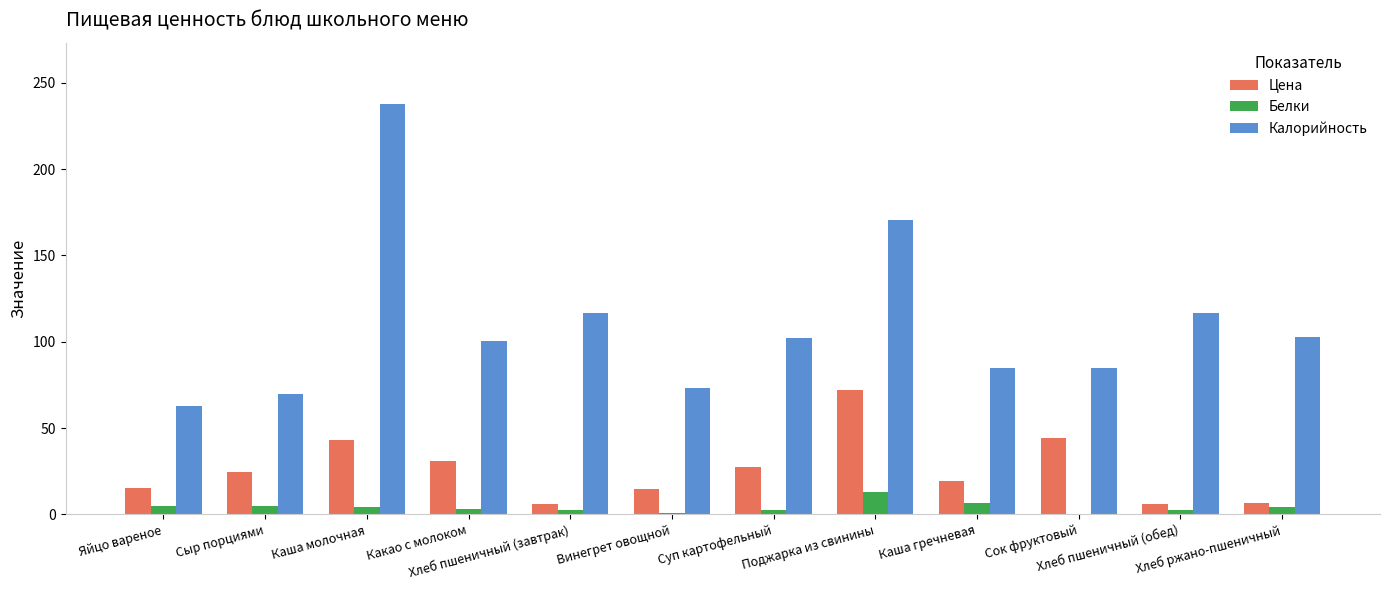

What is the sum of all Белки values?

48.6